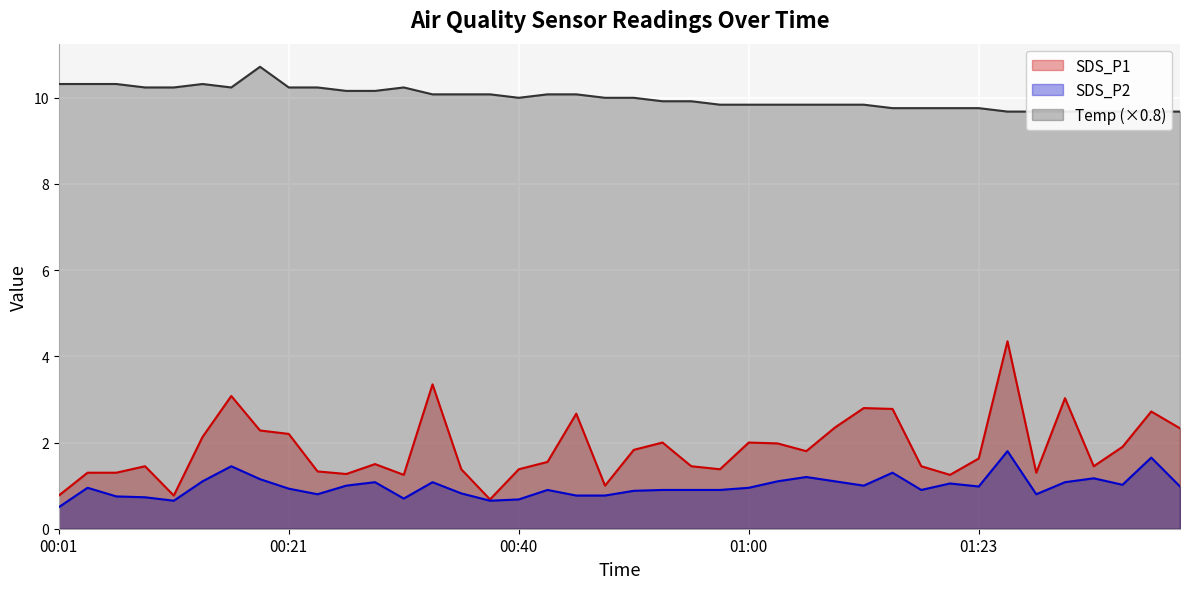

How many series are shown in this chart?

3